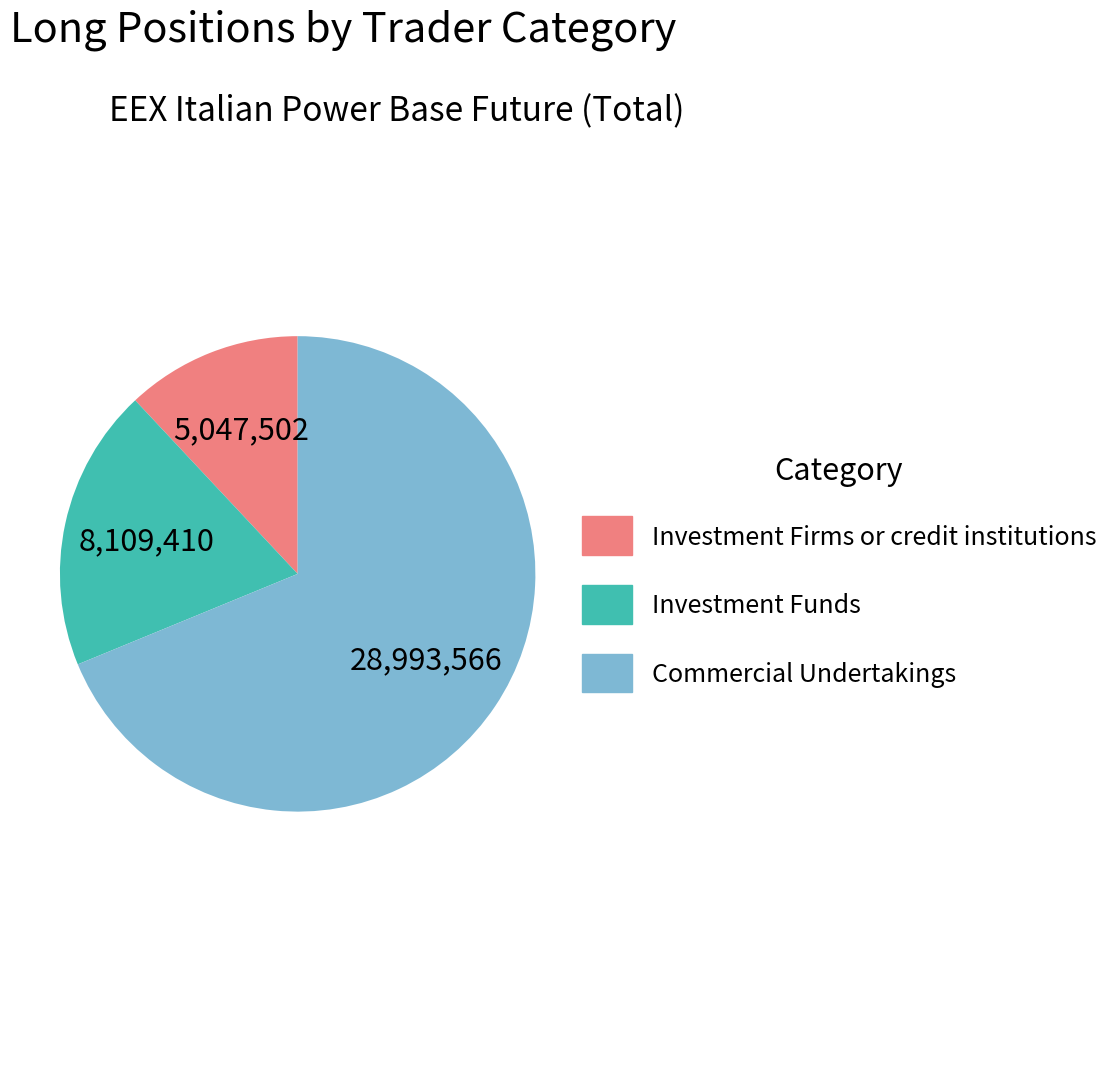

Which slice is the largest?

Commercial Undertakings